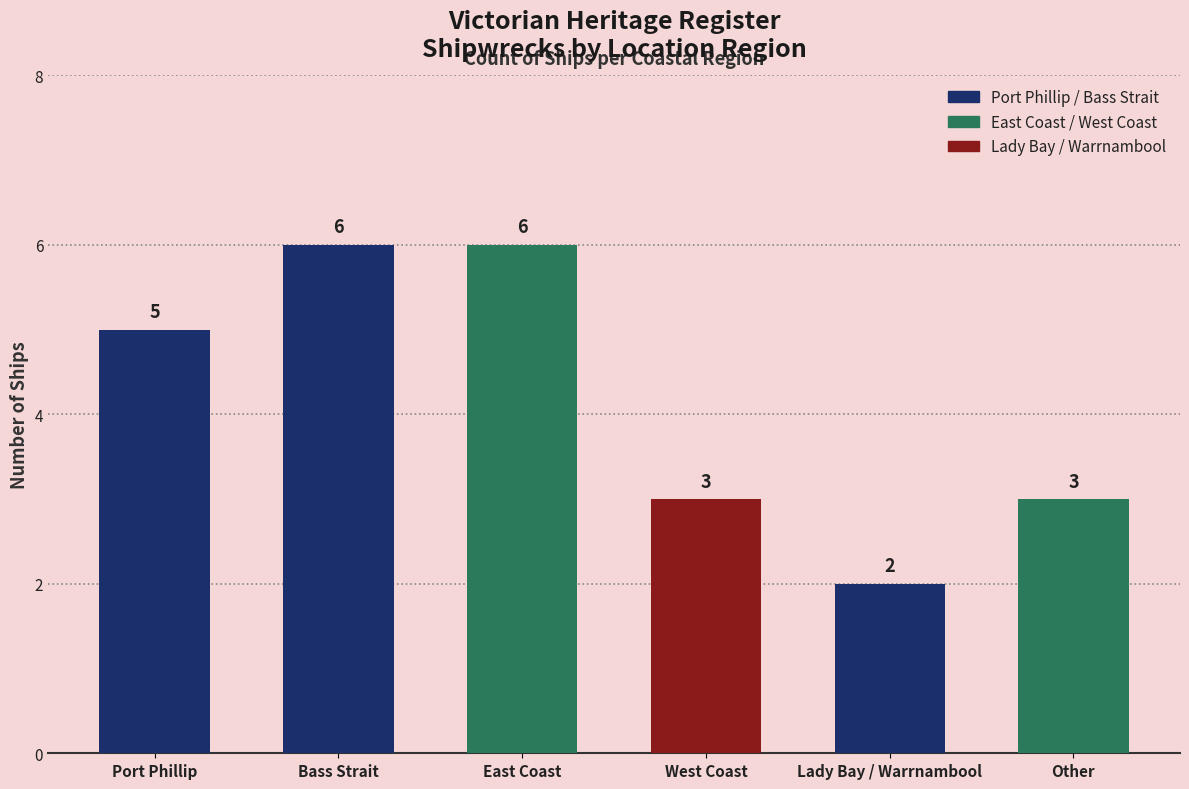

What value does the data have at Bass Strait?

6